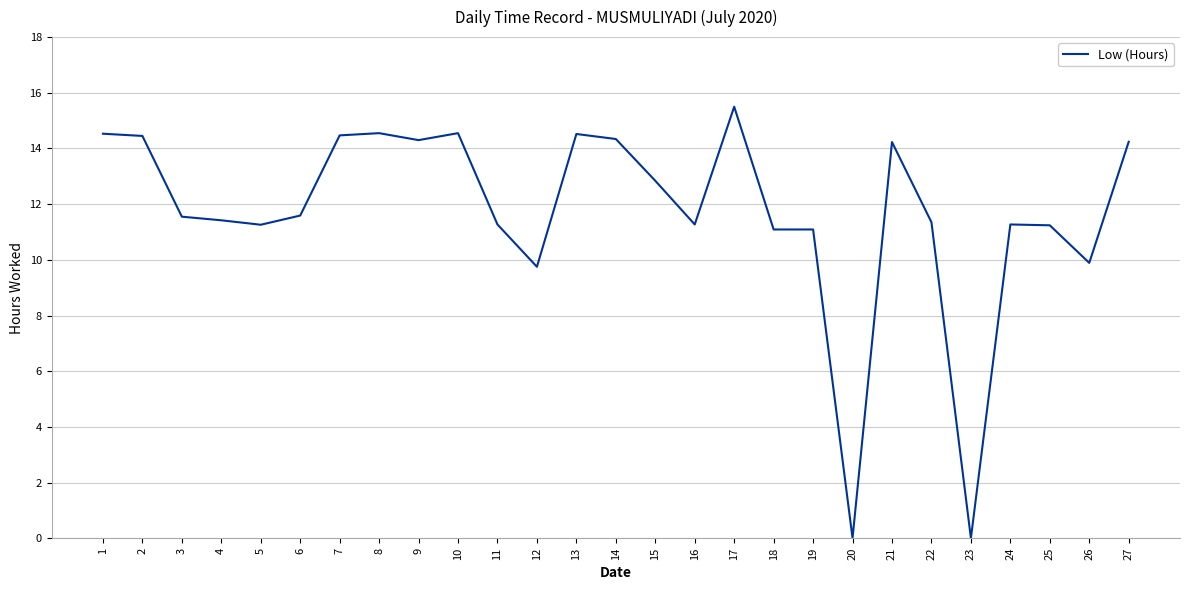

Which category has the highest value across all series?

17